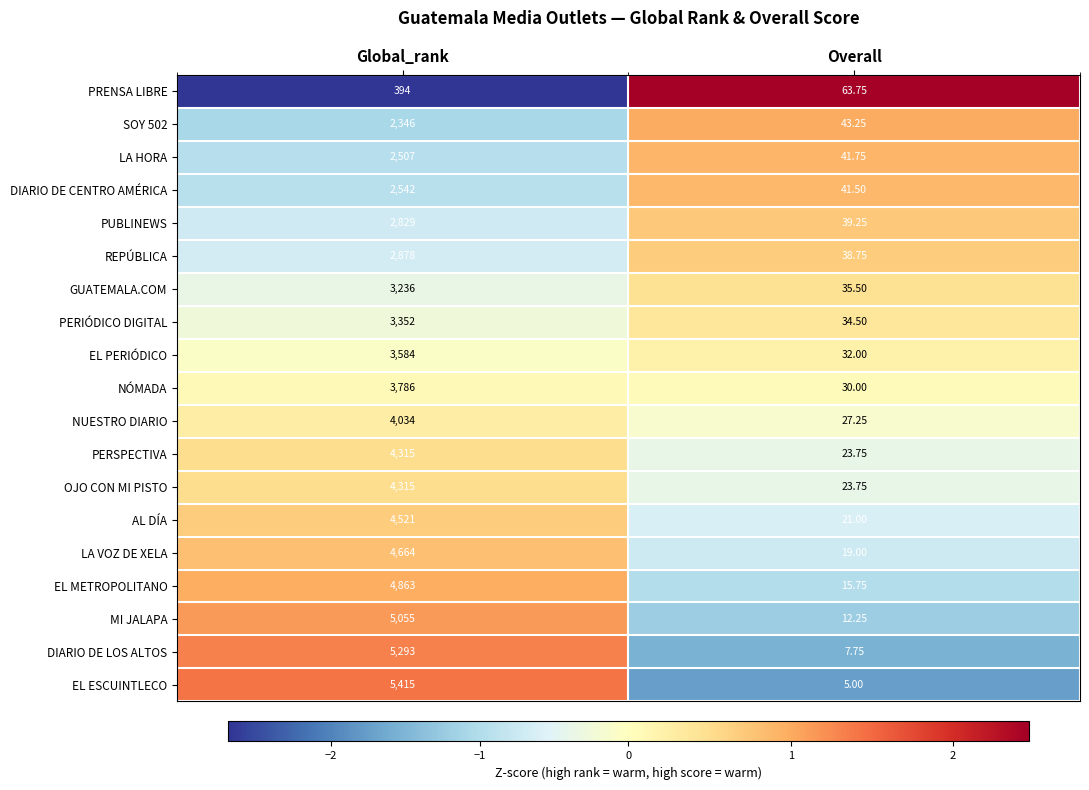

At which label is LA VOZ DE XELA closest to 2341?

Overall